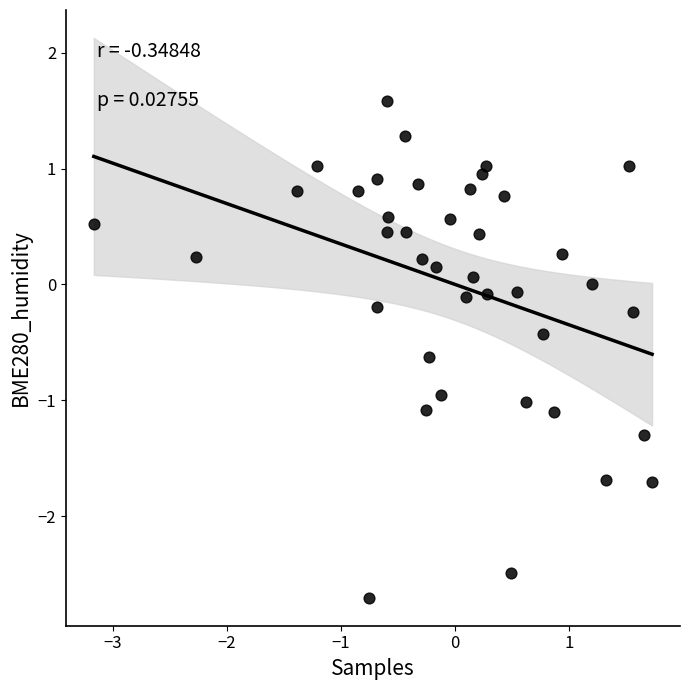

What is the range of Y values (max minus min)?

4.3